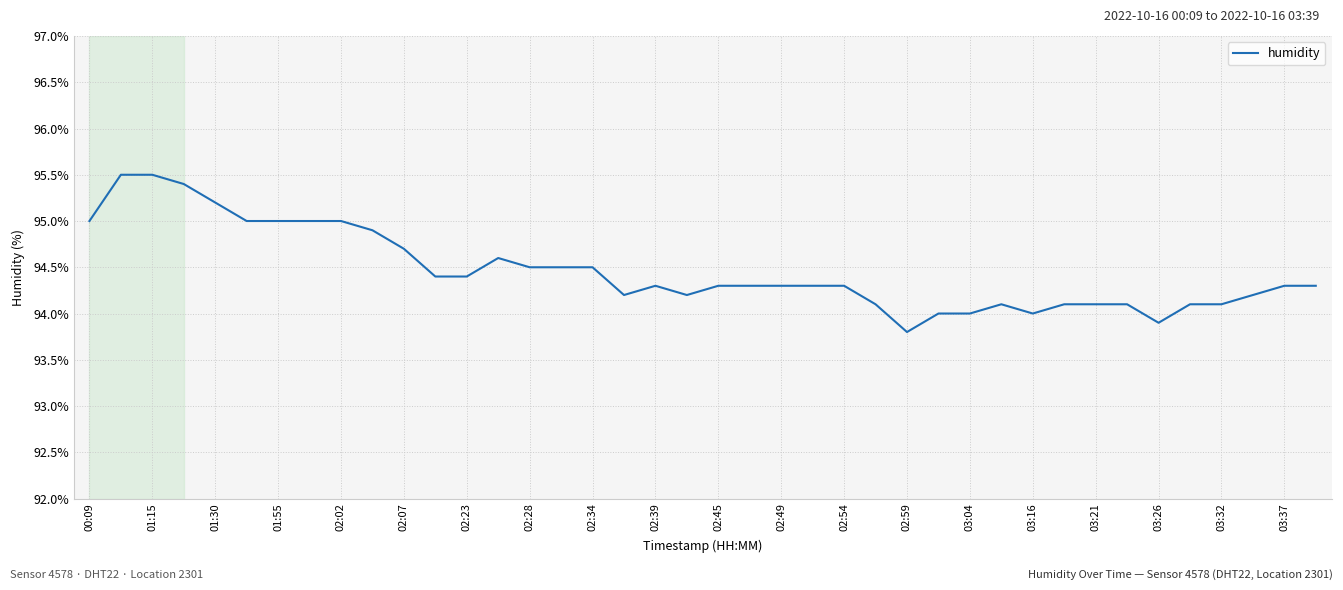

What is the greatest value displayed?

95.5